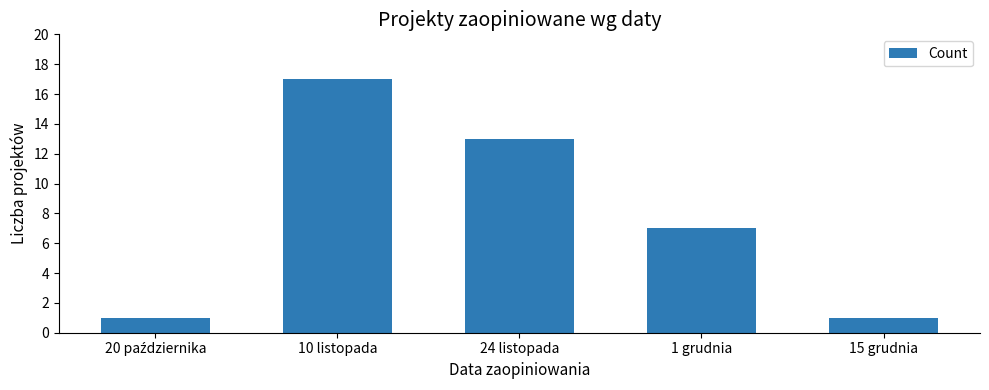

How many distinct data groups are displayed?

1